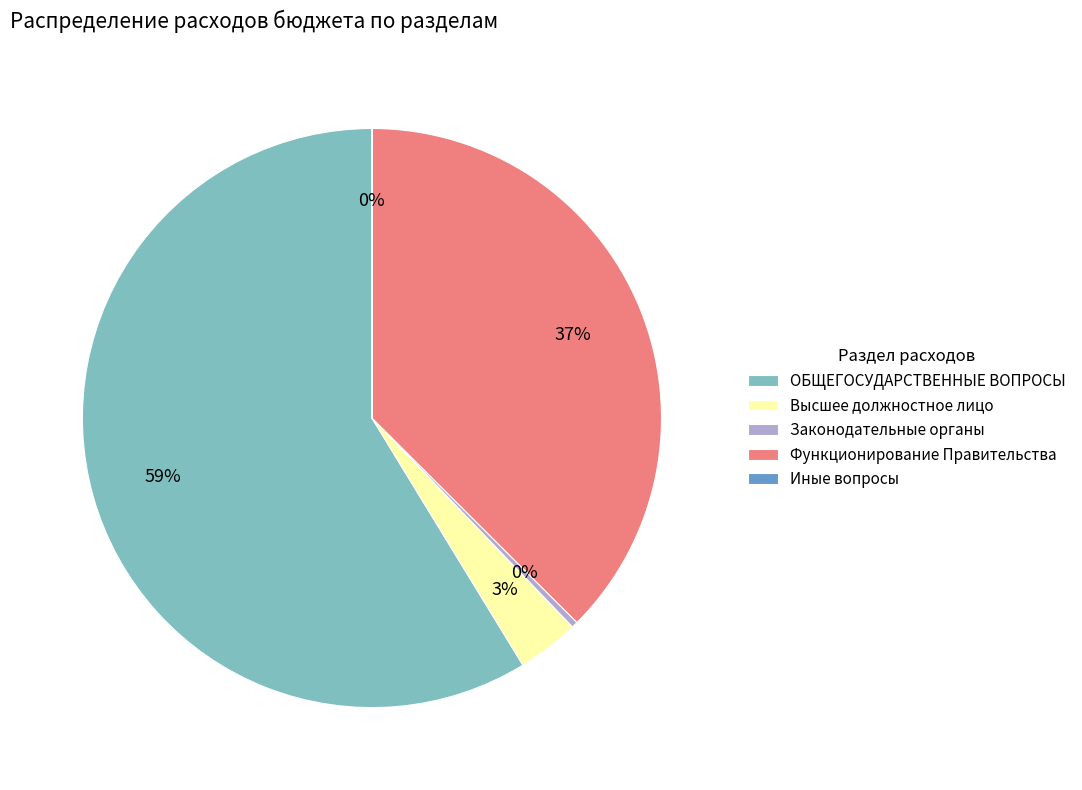

True or false: Функционирование Правительства accounts for 31% of the total.

False